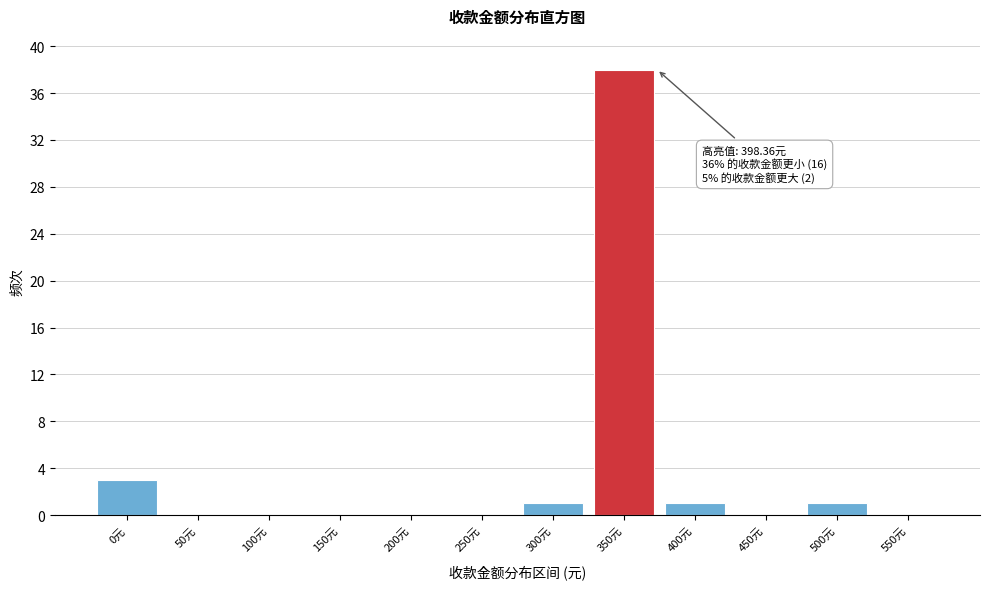

Reading right to left, list all the values displayed in this chart.

550元=0	500元=1	450元=0	400元=1	350元=38	300元=1	250元=0	200元=0	150元=0	100元=0	50元=0	0元=3